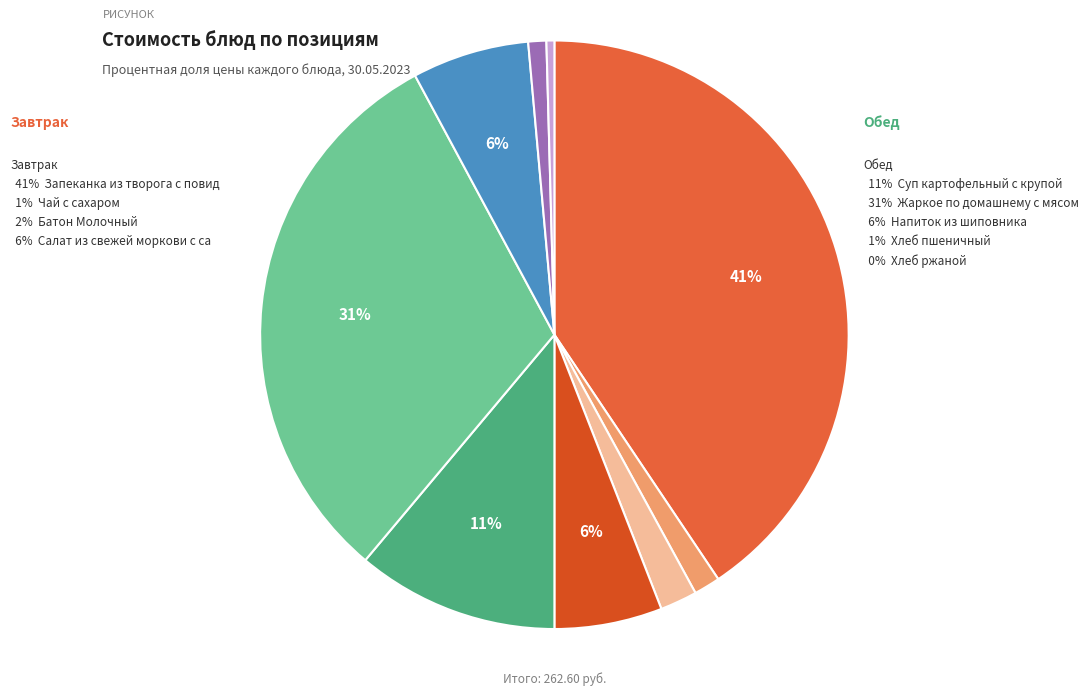

To the nearest percent, what percentage of the pie is Салат из свежей моркови с сахаром?

6%